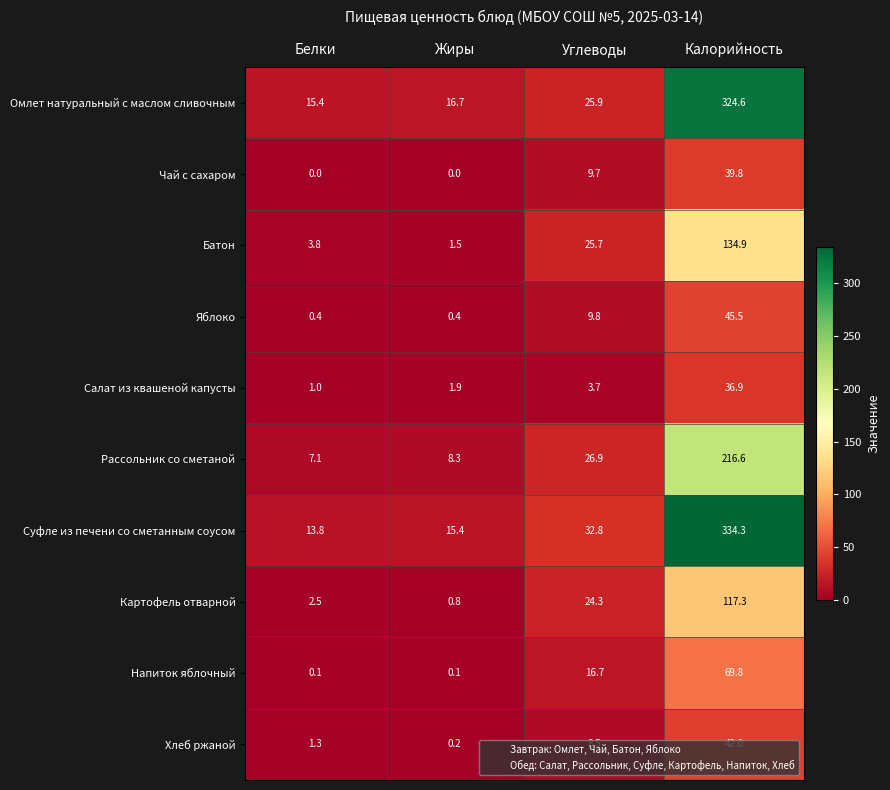

What is the sum of the Чай с сахаром values at Калорийность and Белки?

39.8